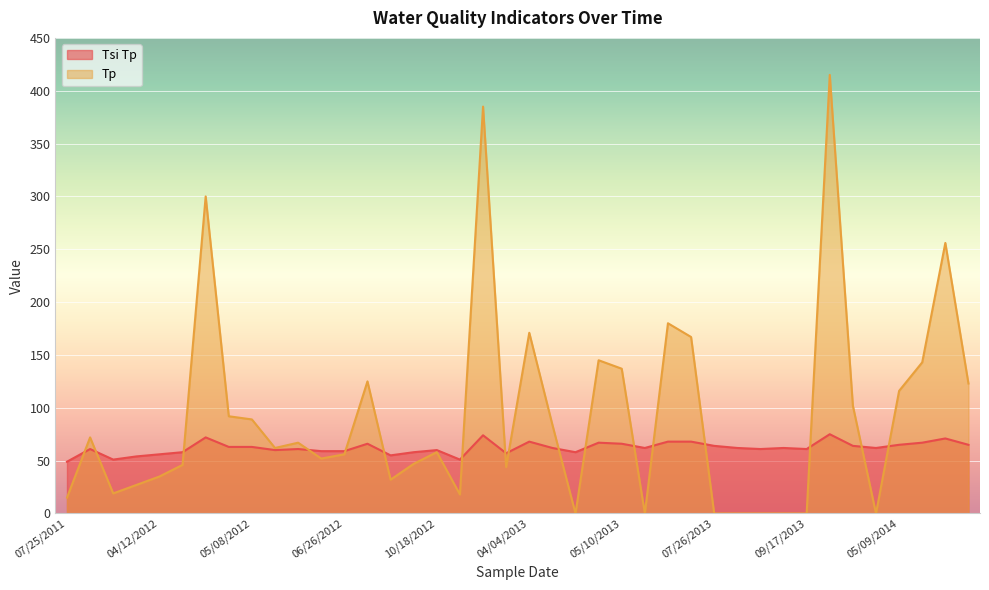

True or false: Tsi Tp has more than 0 interior local peaks.

True